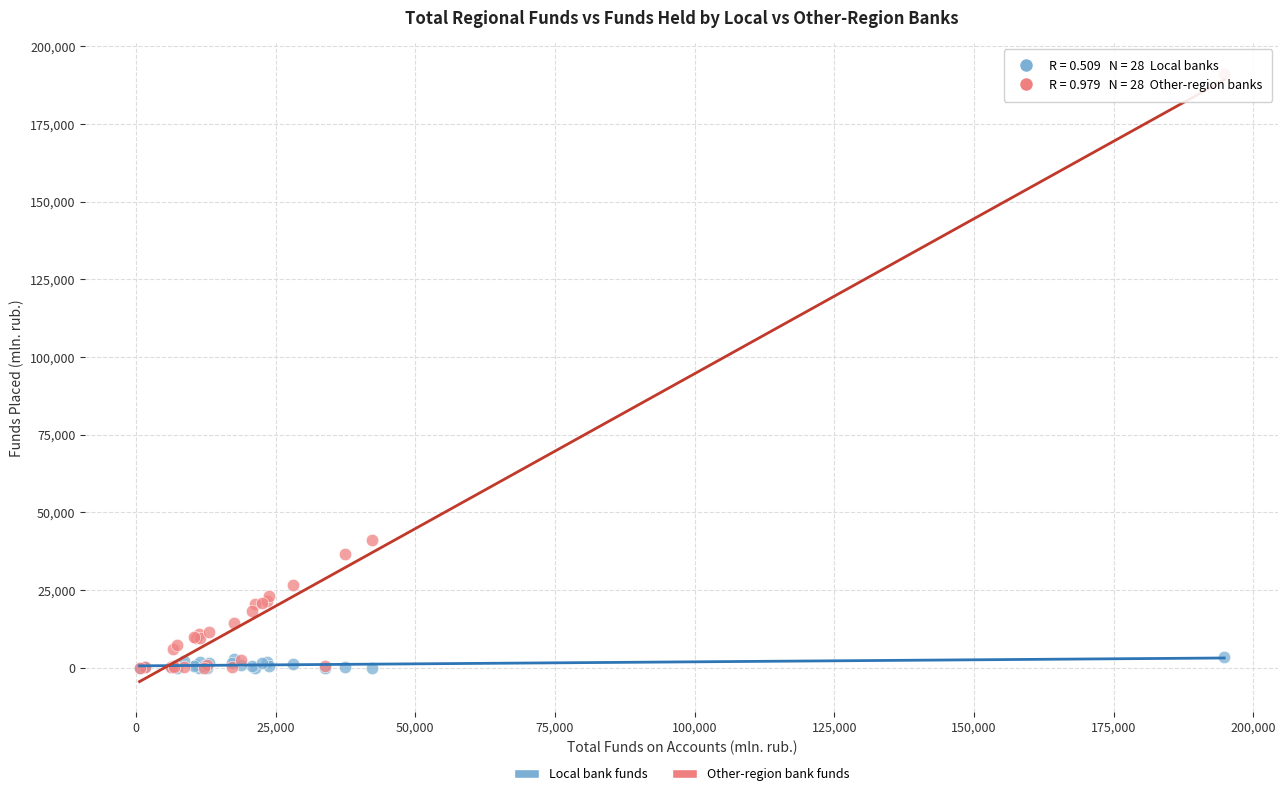

In the Other-region bank funds series, what Y value is closest to 95614?

41041